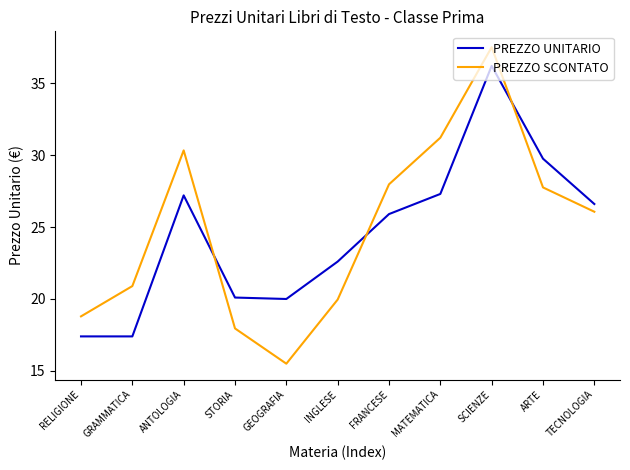

How many distinct data groups are displayed?

2